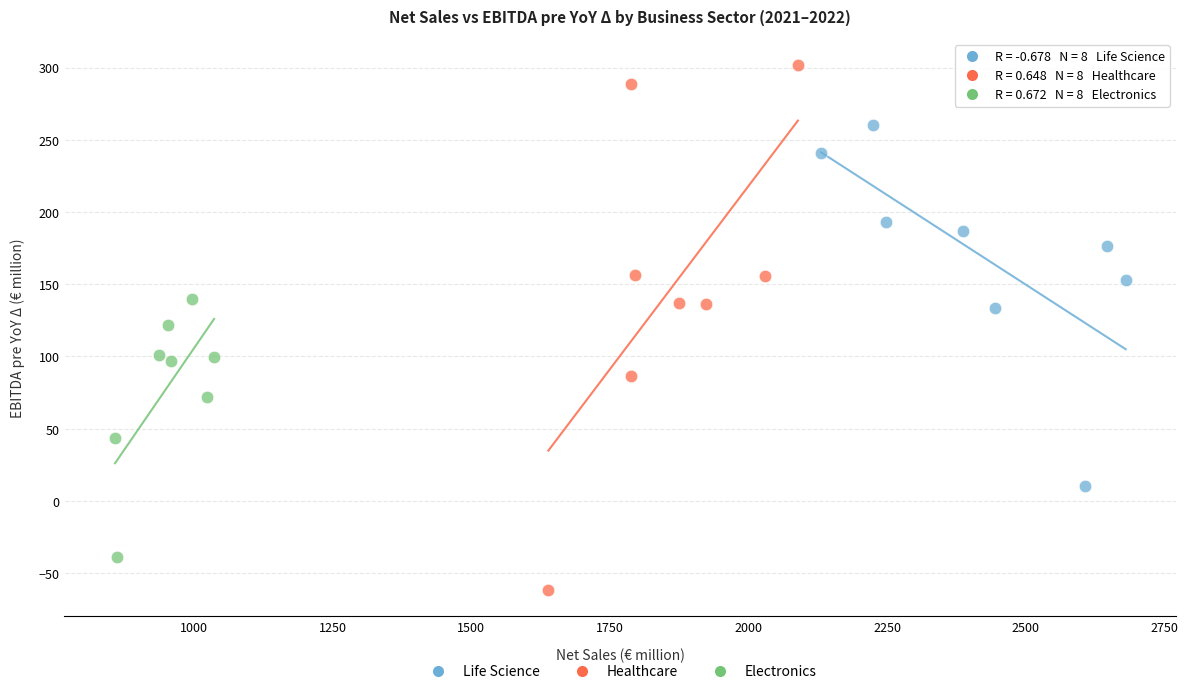

Which series contains the highest Y value?

Healthcare